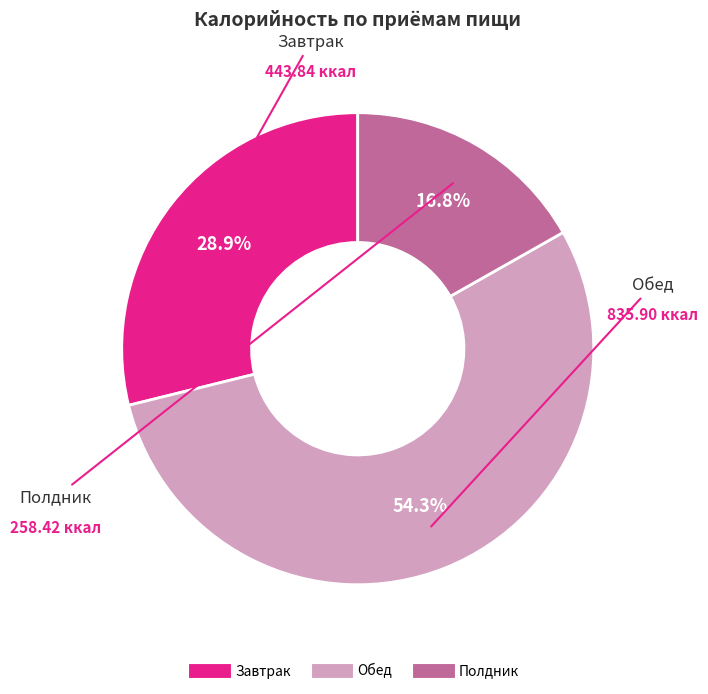

Which has a higher value, Обед or Полдник?

Обед